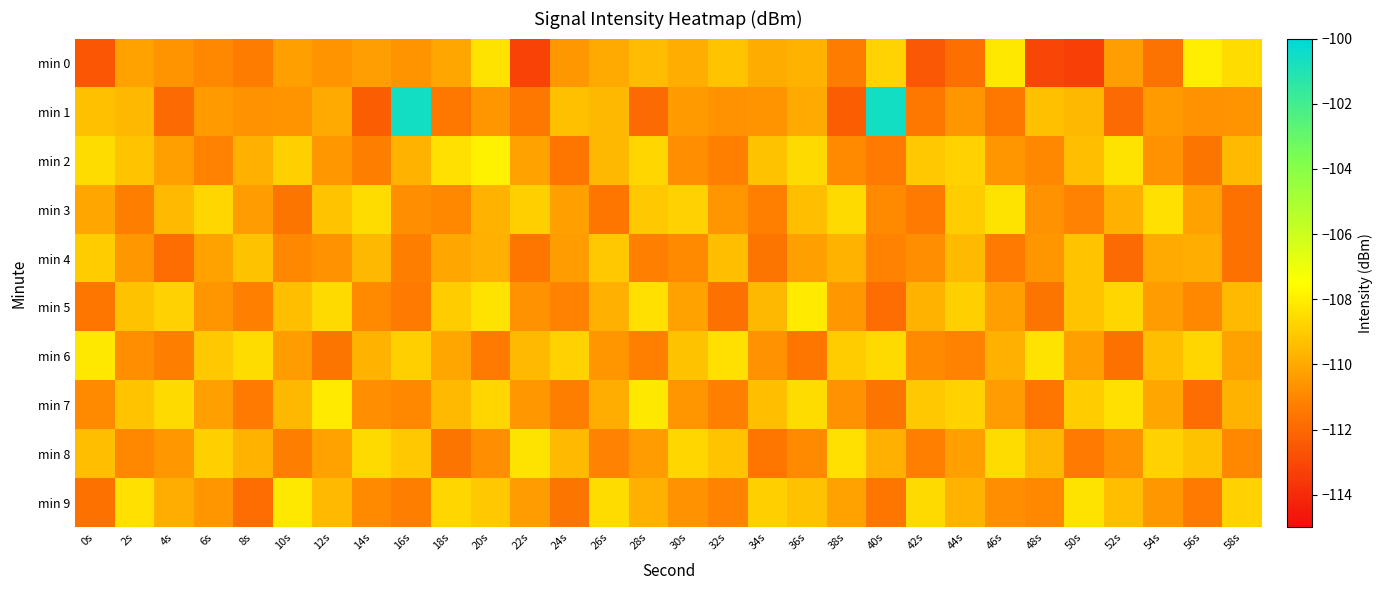

Reading left to right, extract all data points from this chart.

min 0: 0s=-112.6	2s=-110.3	4s=-110.6	6s=-111.0	8s=-111.3	10s=-110.3	12s=-110.7	14s=-110.3	16s=-110.7	18s=-110.1	20s=-108.3	22s=-113.2	24s=-110.5	26s=-110.0	28s=-109.5	30s=-109.9	32s=-109.2	34s=-109.9	36s=-109.7	38s=-111.3	40s=-108.8	42s=-112.5	44s=-111.8	46s=-108.2	48s=-113.1	50s=-113.3	52s=-110.3	54s=-111.6	56s=-108.0	58s=-108.5
min 1: 0s=-109.4	2s=-109.6	4s=-112.0	6s=-110.5	8s=-110.7	10s=-110.6	12s=-110.0	14s=-112.3	16s=-100.6	18s=-111.5	20s=-110.6	22s=-111.5	24s=-109.4	26s=-109.6	28s=-112.0	30s=-110.5	32s=-110.7	34s=-110.6	36s=-110.0	38s=-112.3	40s=-100.6	42s=-111.5	44s=-110.6	46s=-111.5	48s=-109.4	50s=-109.6	52s=-112.0	54s=-110.5	56s=-110.7	58s=-110.6
min 2: 0s=-108.5	2s=-109.2	4s=-110.3	6s=-111.1	8s=-109.8	10s=-108.9	12s=-110.5	14s=-111.3	16s=-109.7	18s=-108.4	20s=-107.9	22s=-110.2	24s=-111.5	26s=-109.6	28s=-108.7	30s=-110.8	32s=-111.2	34s=-109.3	36s=-108.6	38s=-110.9	40s=-111.4	42s=-109.1	44s=-108.8	46s=-110.6	48s=-111.0	50s=-109.4	52s=-108.3	54s=-110.7	56s=-111.6	58s=-109.5
min 3: 0s=-110.1	2s=-111.3	4s=-109.5	6s=-108.7	8s=-110.4	10s=-111.6	12s=-109.2	14s=-108.5	16s=-110.8	18s=-111.0	20s=-109.7	22s=-108.9	24s=-110.3	26s=-111.5	28s=-109.1	30s=-108.8	32s=-110.6	34s=-111.2	36s=-109.4	38s=-108.6	40s=-110.9	42s=-111.4	44s=-109.0	46s=-108.3	48s=-110.7	50s=-111.1	52s=-109.8	54s=-108.4	56s=-110.2	58s=-111.7
min 4: 0s=-109.0	2s=-110.5	4s=-111.8	6s=-110.2	8s=-109.3	10s=-111.0	12s=-110.7	14s=-109.6	16s=-111.3	18s=-110.1	20s=-109.8	22s=-111.5	24s=-110.4	26s=-109.1	28s=-111.2	30s=-110.9	32s=-109.4	34s=-111.6	36s=-110.3	38s=-109.7	40s=-111.1	42s=-110.8	44s=-109.5	46s=-111.4	48s=-110.6	50s=-109.2	52s=-111.9	54s=-110.0	56s=-109.9	58s=-111.7
min 5: 0s=-111.5	2s=-109.3	4s=-108.8	6s=-110.6	8s=-111.2	10s=-109.4	12s=-108.6	14s=-110.9	16s=-111.4	18s=-109.0	20s=-108.3	22s=-110.7	24s=-111.1	26s=-109.8	28s=-108.4	30s=-110.2	32s=-111.7	34s=-109.6	36s=-108.1	38s=-110.5	40s=-111.8	42s=-109.7	44s=-108.9	46s=-110.3	48s=-111.6	50s=-109.2	52s=-108.7	54s=-110.4	56s=-111.0	58s=-109.5
min 6: 0s=-108.2	2s=-110.8	4s=-111.3	6s=-109.1	8s=-108.5	10s=-110.4	12s=-111.6	14s=-109.7	16s=-108.9	18s=-110.1	20s=-111.4	22s=-109.5	24s=-108.8	26s=-110.6	28s=-111.2	30s=-109.3	32s=-108.4	34s=-110.7	36s=-111.5	38s=-109.0	40s=-108.6	42s=-110.9	44s=-111.1	46s=-109.8	48s=-108.3	50s=-110.3	52s=-111.7	54s=-109.4	56s=-108.7	58s=-110.2
min 7: 0s=-110.9	2s=-109.2	4s=-108.6	6s=-110.3	8s=-111.4	10s=-109.6	12s=-108.1	14s=-110.8	16s=-111.0	18s=-109.5	20s=-108.7	22s=-110.5	24s=-111.3	26s=-109.9	28s=-108.2	30s=-110.6	32s=-111.2	34s=-109.4	36s=-108.5	38s=-110.7	40s=-111.6	42s=-109.1	44s=-108.8	46s=-110.4	48s=-111.5	50s=-109.0	52s=-108.4	54s=-110.1	56s=-111.8	58s=-109.7
min 8: 0s=-109.4	2s=-111.0	4s=-110.5	6s=-108.9	8s=-109.7	10s=-111.3	12s=-110.2	14s=-108.6	16s=-109.1	18s=-111.6	20s=-110.8	22s=-108.3	24s=-109.5	26s=-111.1	28s=-110.4	30s=-108.7	32s=-109.2	34s=-111.5	36s=-110.9	38s=-108.4	40s=-109.8	42s=-111.2	44s=-110.3	46s=-108.5	48s=-109.6	50s=-111.4	52s=-110.7	54s=-108.8	56s=-109.3	58s=-111.0
min 9: 0s=-111.7	2s=-108.4	4s=-109.9	6s=-110.6	8s=-111.8	10s=-108.2	12s=-109.5	14s=-110.9	16s=-111.3	18s=-108.7	20s=-109.1	22s=-110.4	24s=-111.6	26s=-108.5	28s=-109.8	30s=-110.7	32s=-111.1	34s=-108.9	36s=-109.3	38s=-110.2	40s=-111.5	42s=-108.6	44s=-109.7	46s=-110.8	48s=-111.0	50s=-108.3	52s=-109.4	54s=-110.5	56s=-111.4	58s=-108.8